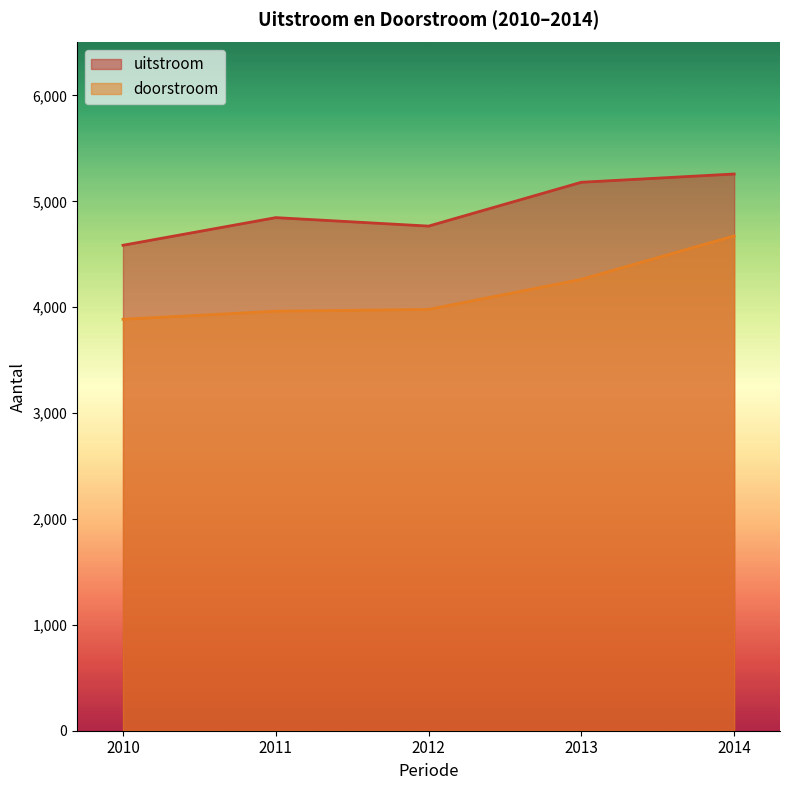

How many uitstroom values are between 4766 and 5180?

3